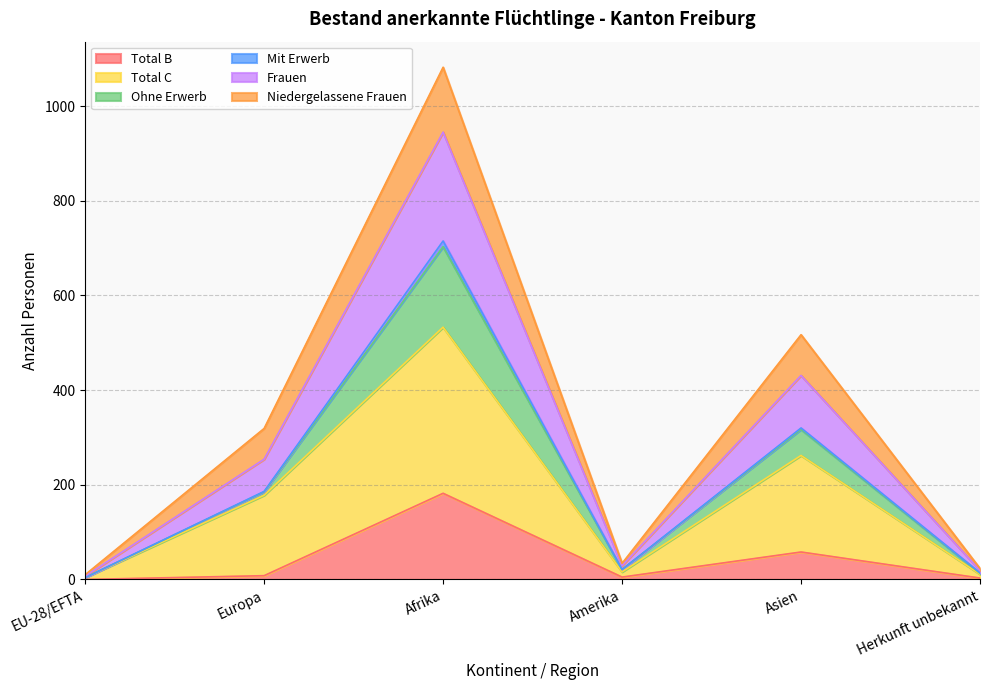

True or false: Total C and Frauen cross at least once.

False